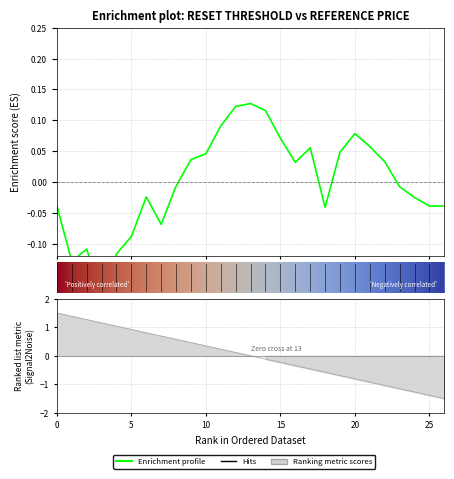

How many lines are shown in the chart?

1